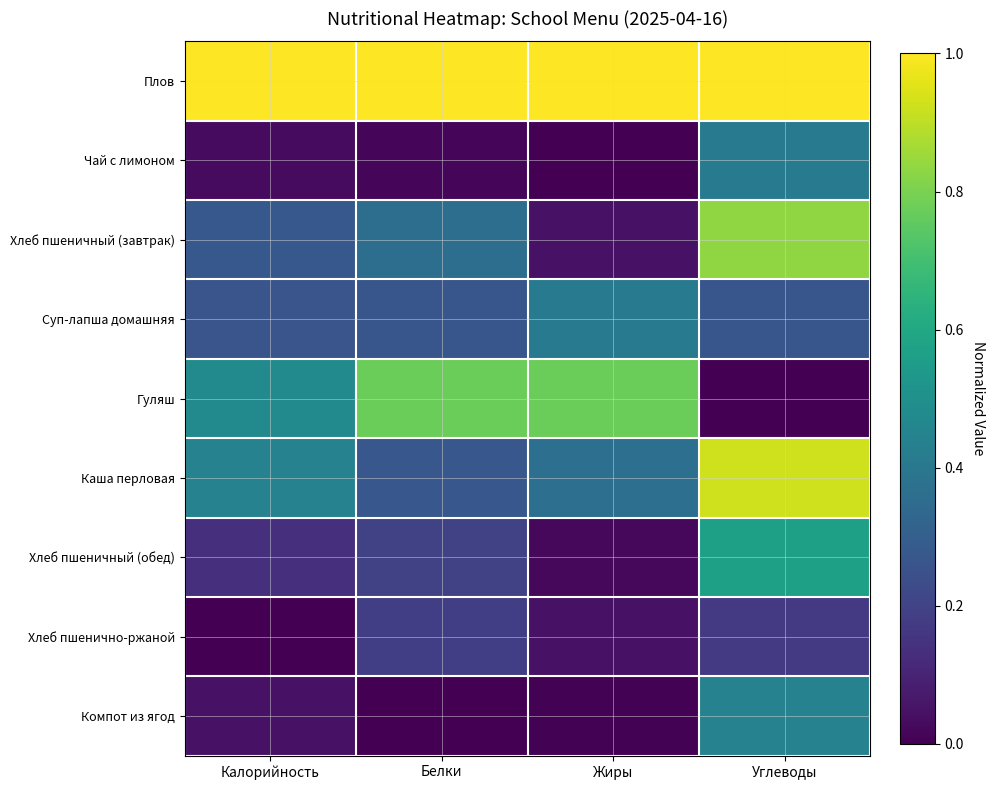

At which category does the chart reach its peak across all series?

Калорийность